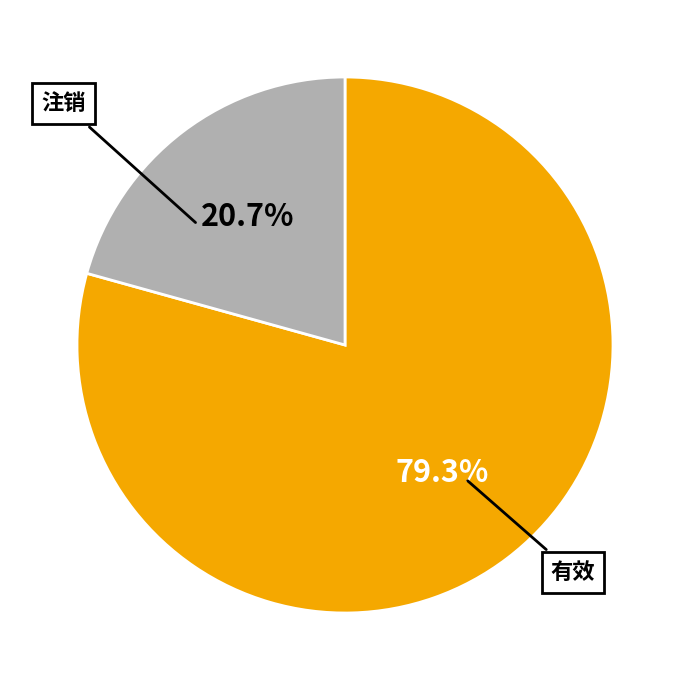

Is there a majority slice in this chart?

Yes